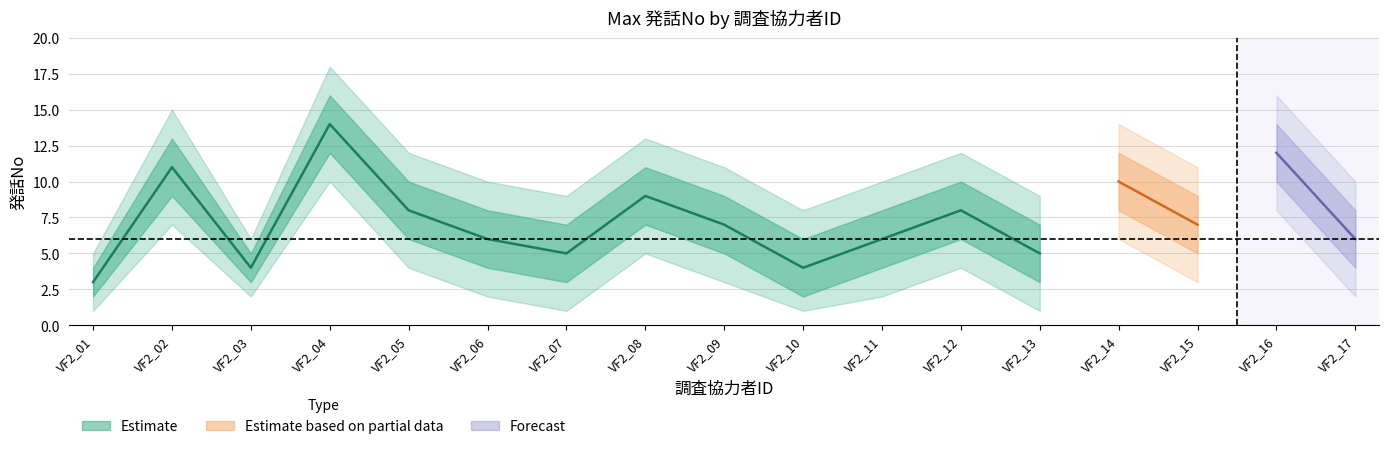

True or false: mean_utterances and upper_bound cross at least once.

False